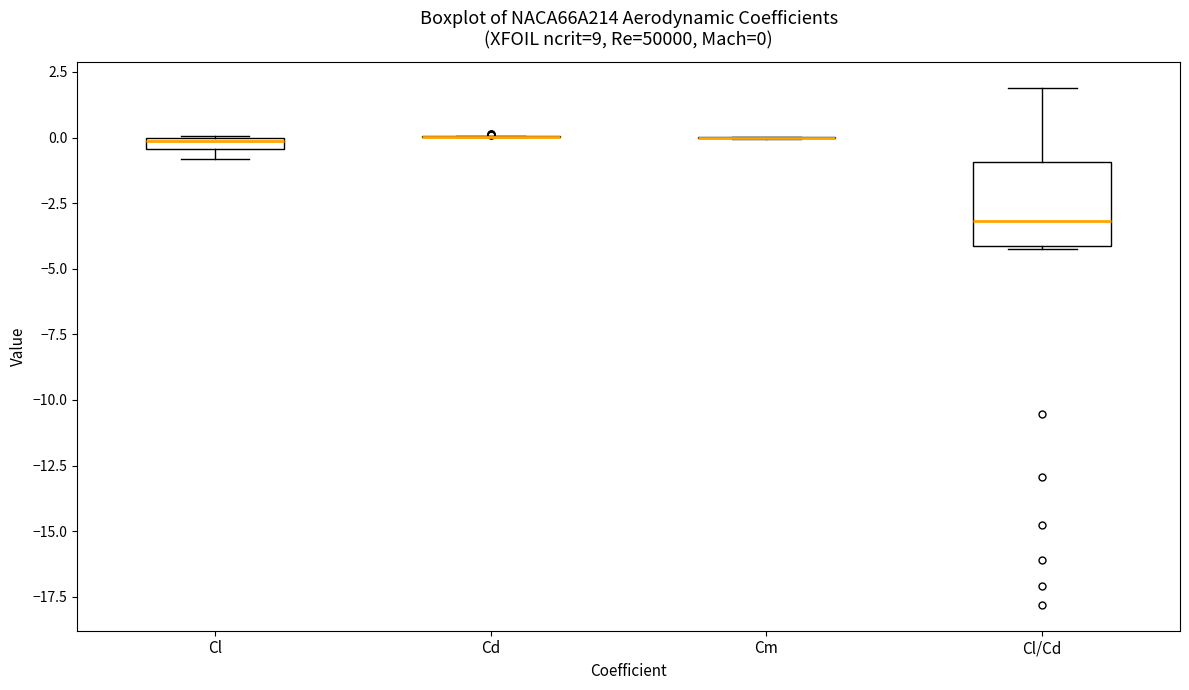

Comparing the boxes themselves (not the whiskers), which one is the tallest?

Cl/Cd